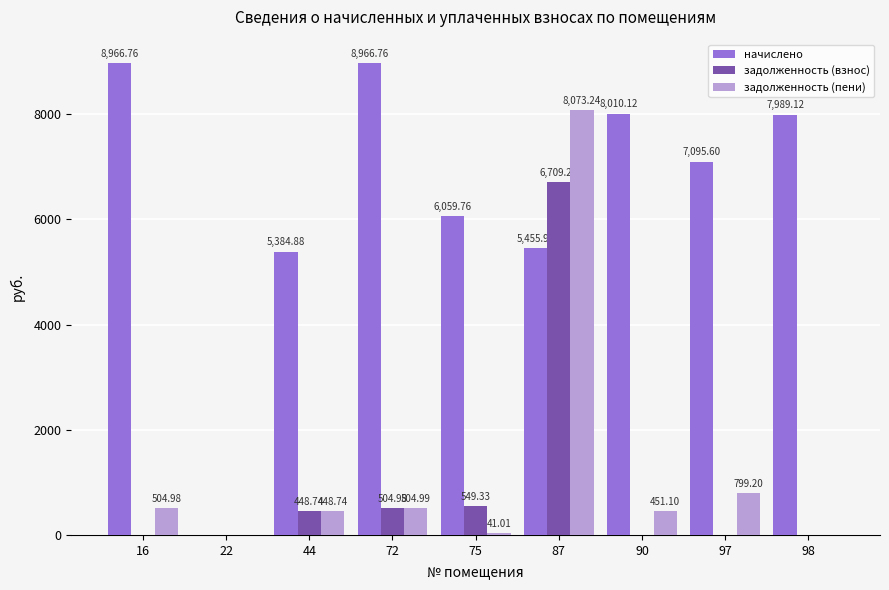

How many data points in задолженность (пени) are above 451?

5